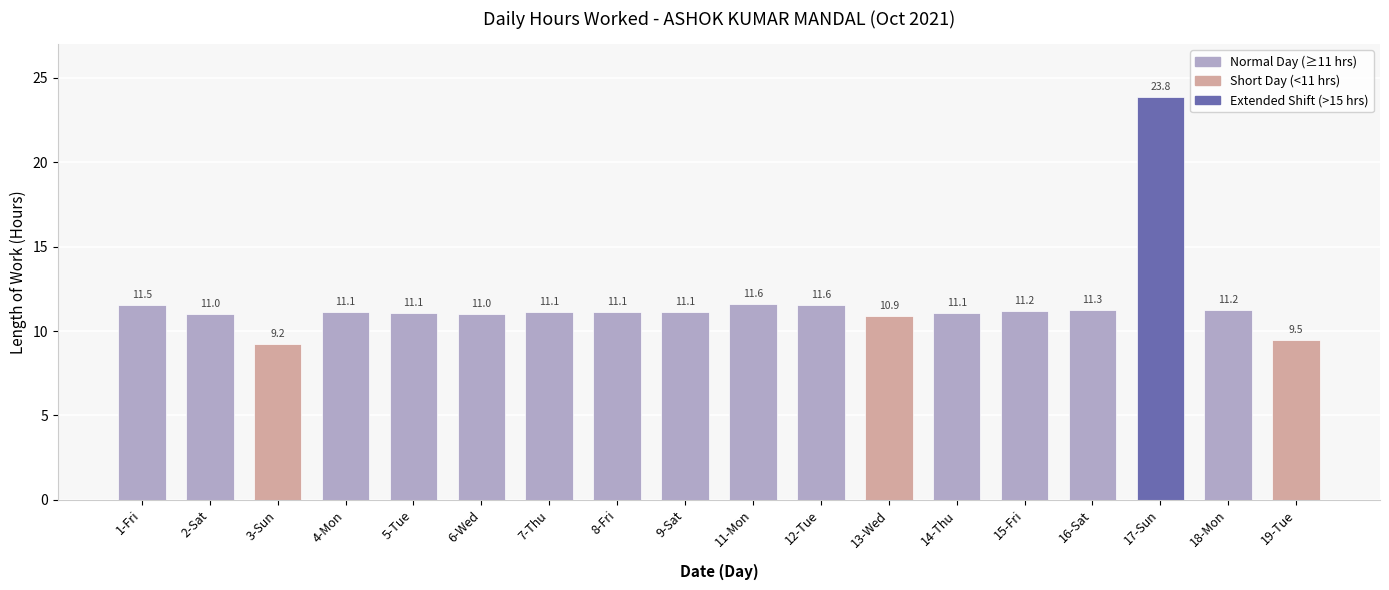

What is the ratio of the value at 12-Tue to the value at 2-Sat?

1.0